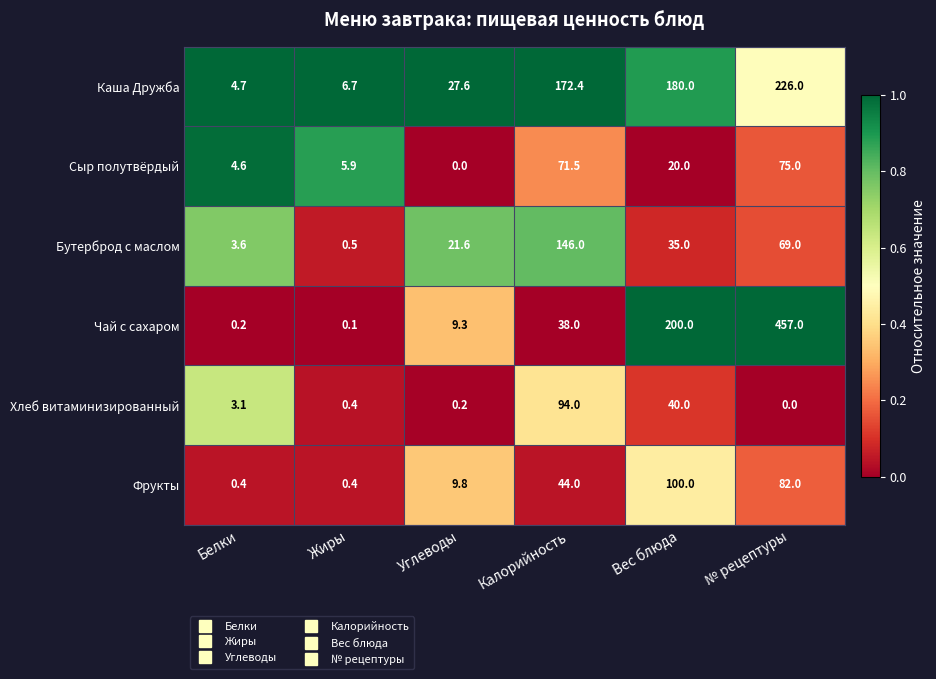

The Хлеб витаминизированный series shows 155.2 at Калорийность. True or false?

False